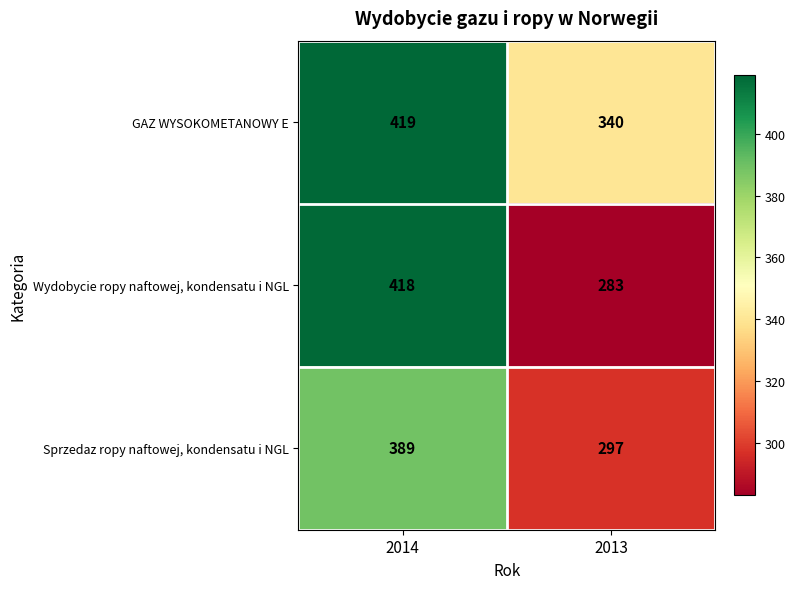

Rank the series by their maximum value, from lowest to highest.

Sprzedaz ropy naftowej, kondensatu i NGL, Wydobycie ropy naftowej, kondensatu i NGL, GAZ WYSOKOMETANOWY E